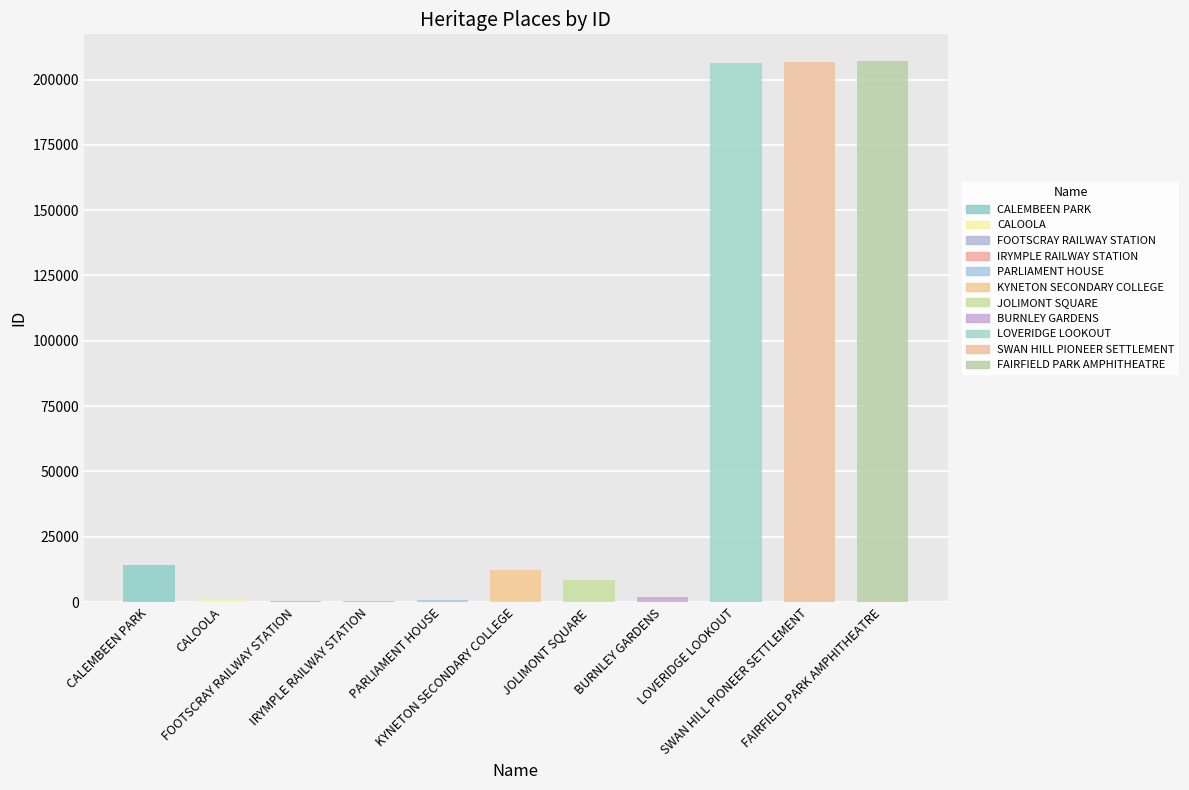

Count the number of values greater than 8665.

5